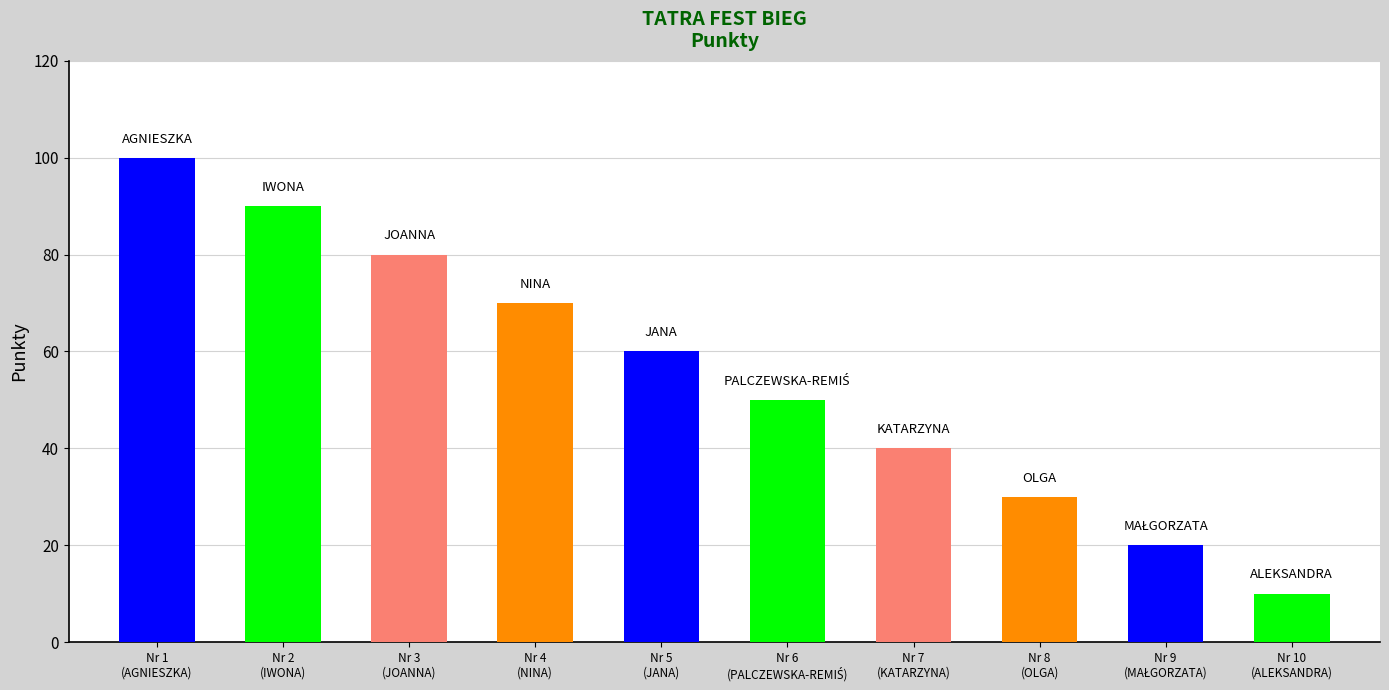

What is the label of the 4th bar from the left?

Nr 4
(NINA)